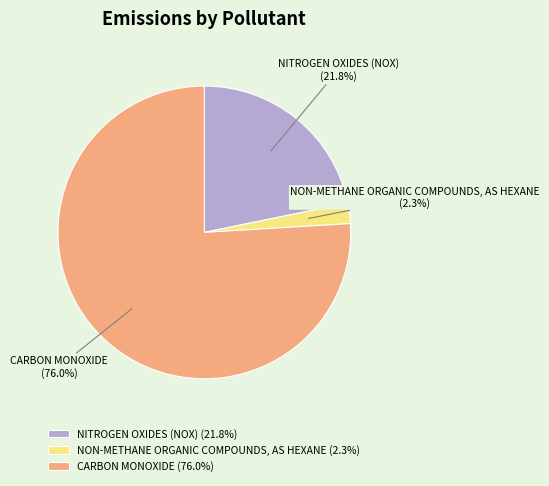

How many slices are in this pie chart?

3